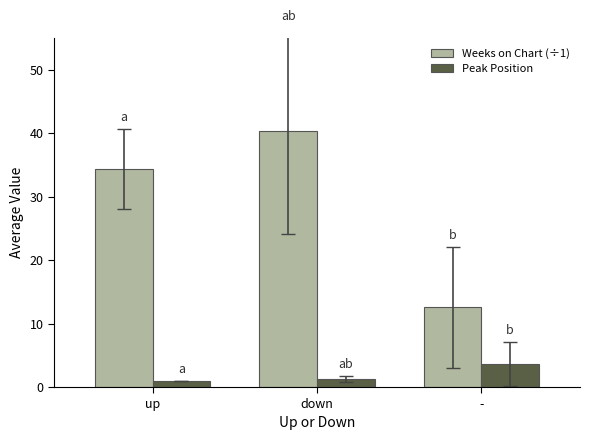

At which category is the sum across all series the highest?

down